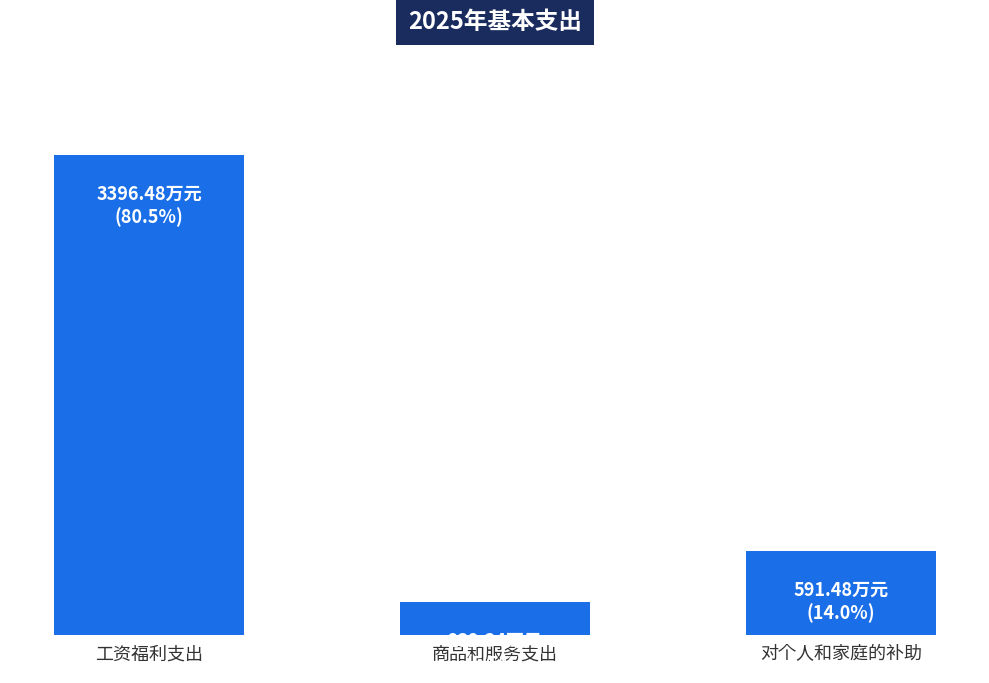

What is the smallest value displayed?

232.3